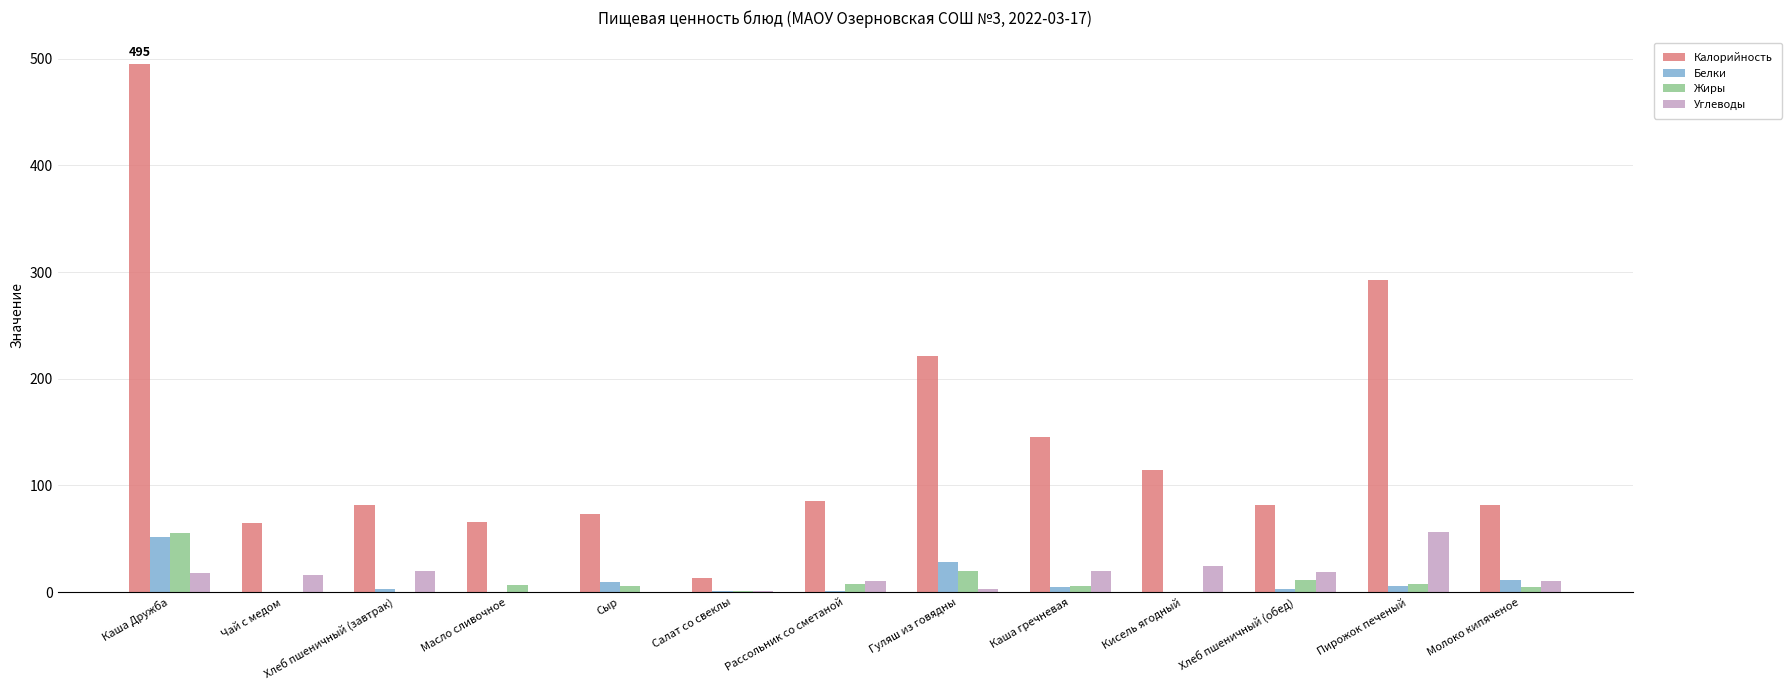

Which label corresponds to the largest value in the chart?

Каша Дружба